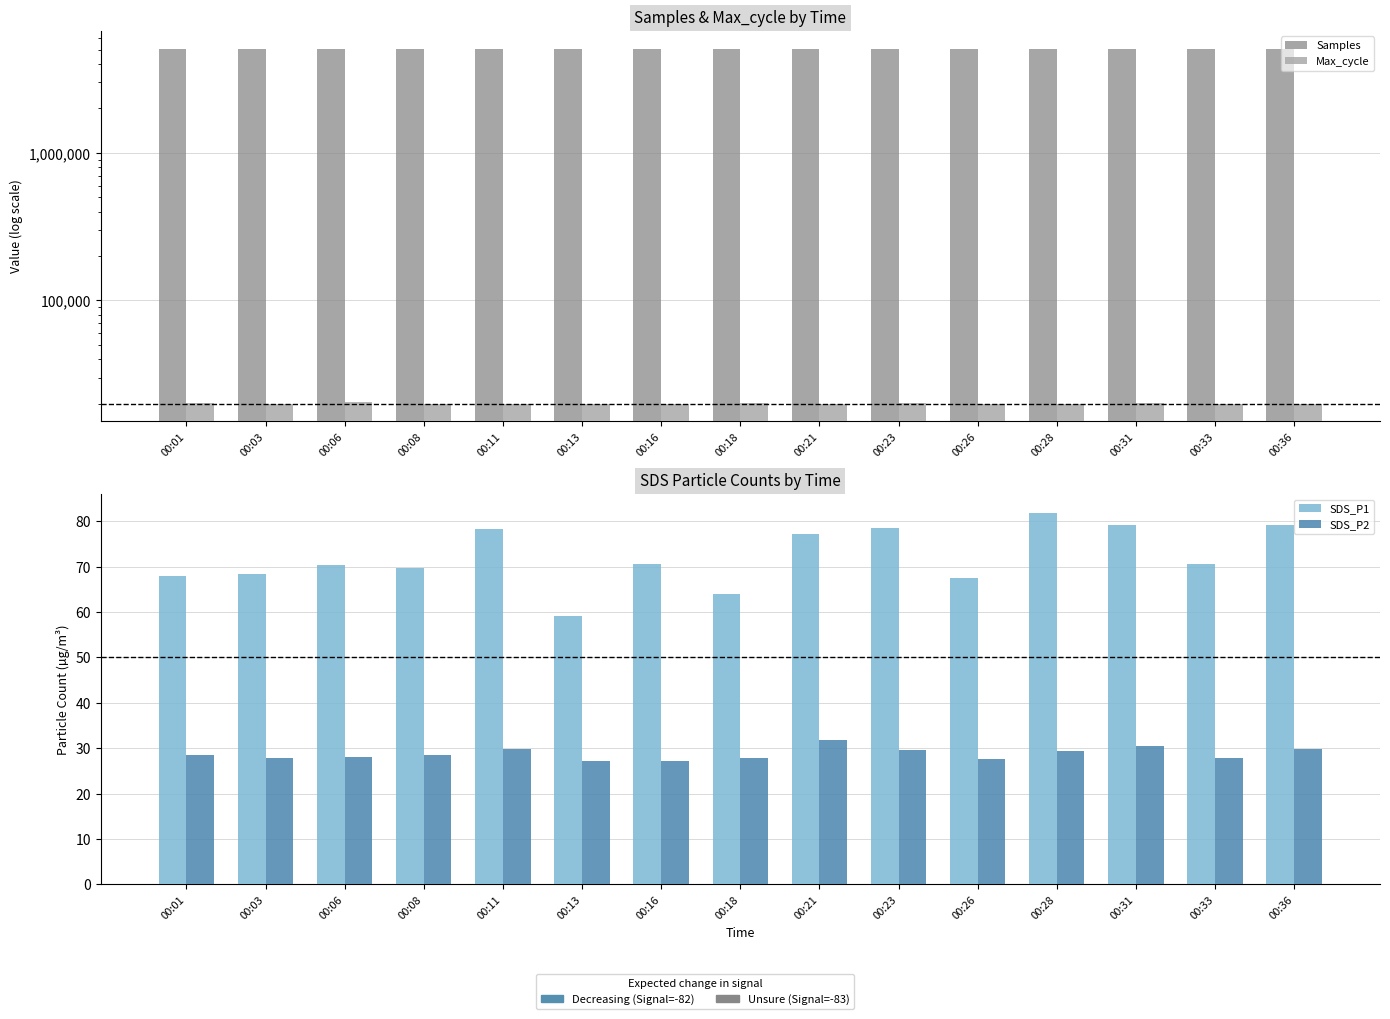

How many data points does each series have?

15